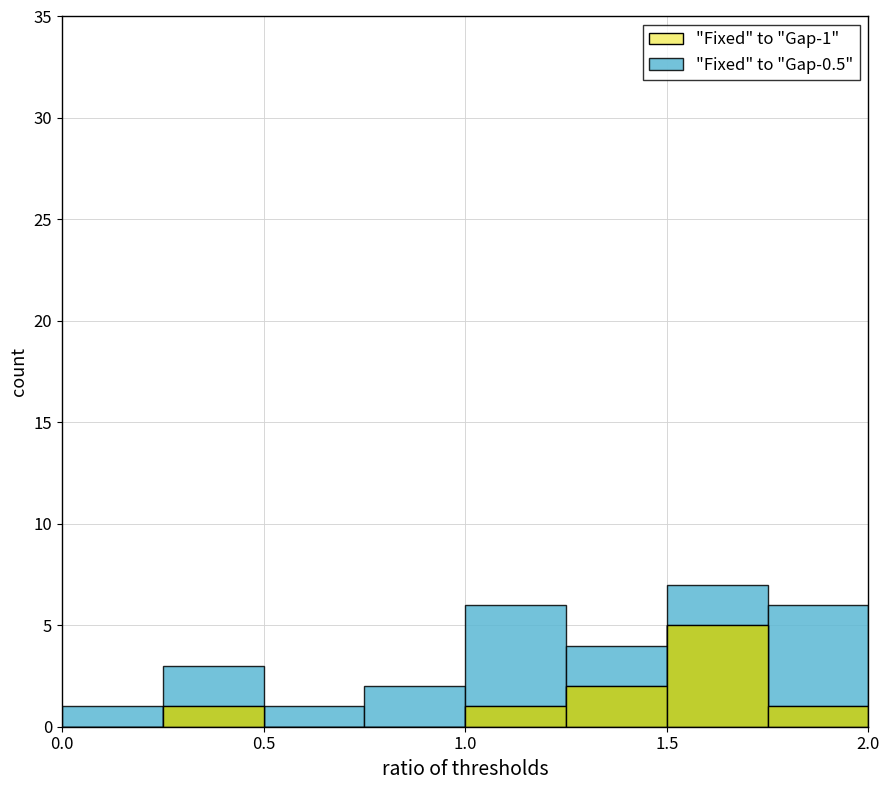

The value of "Fixed" to "Gap-1" at 0.0 is 0. True or false?

True